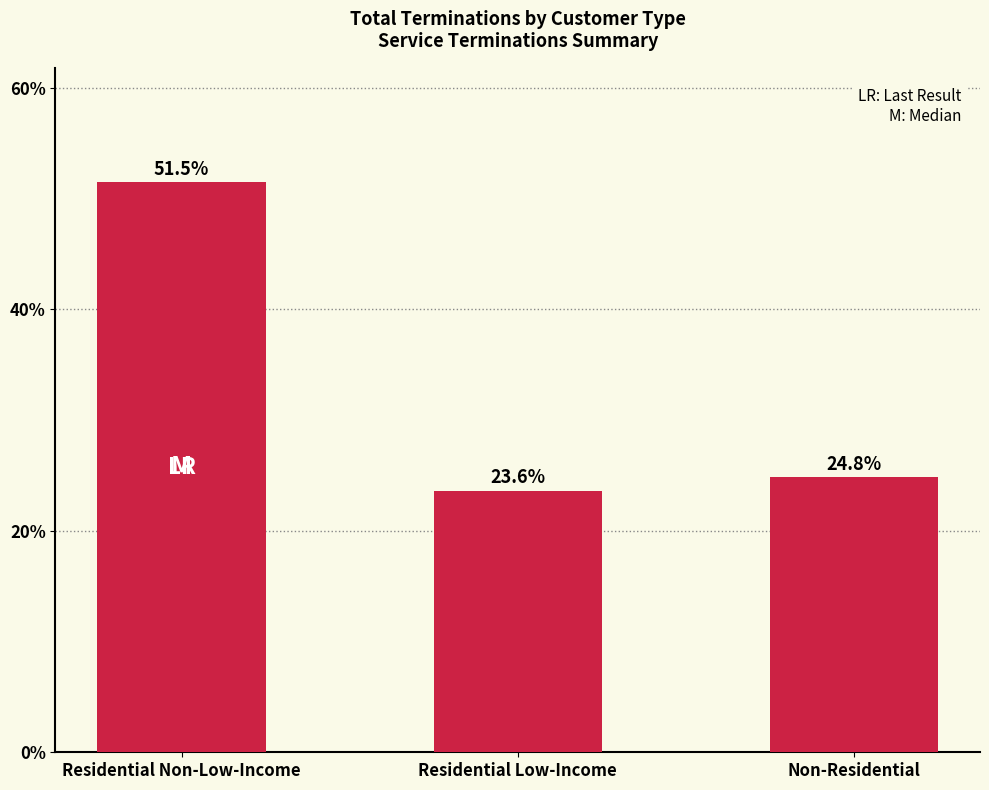

Does the chart contain any negative values?

No